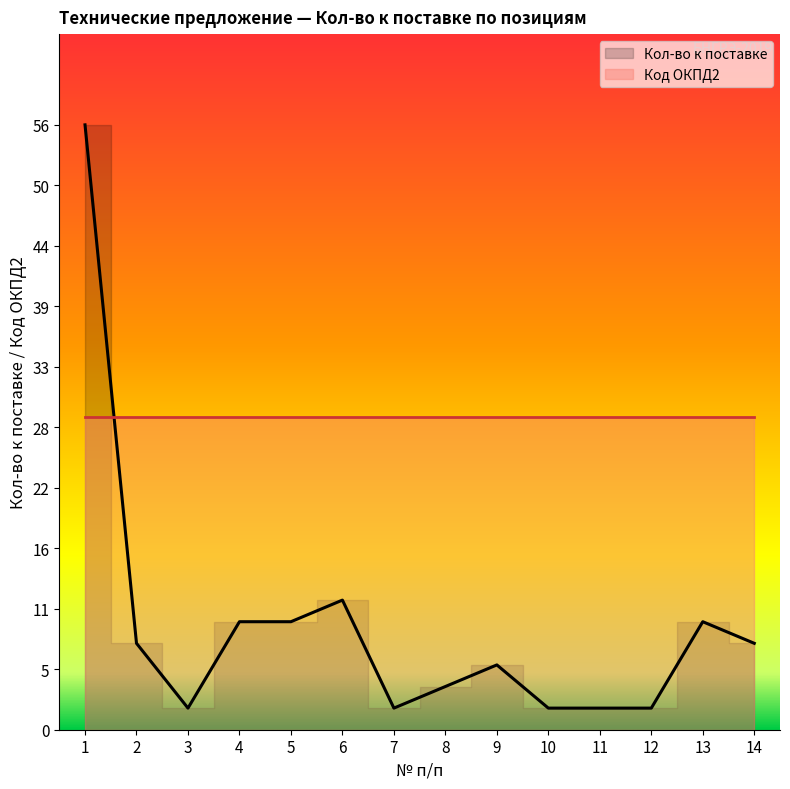

Is it true that the value at 10 is 3?

False